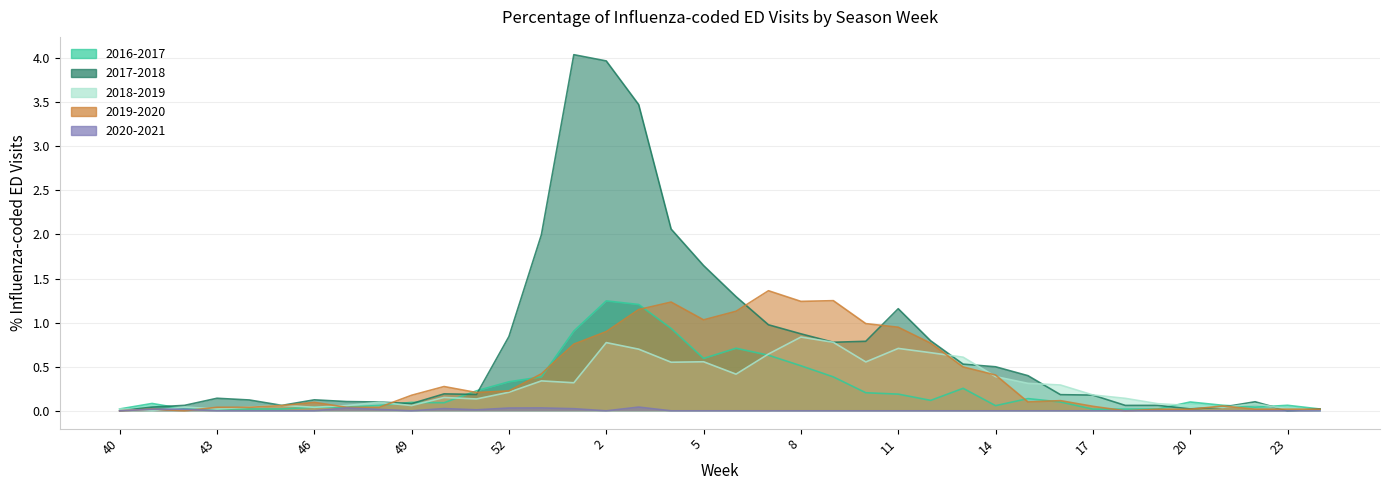

Rank the series by their maximum value, from lowest to highest.

2020-2021, 2018-2019, 2016-2017, 2019-2020, 2017-2018